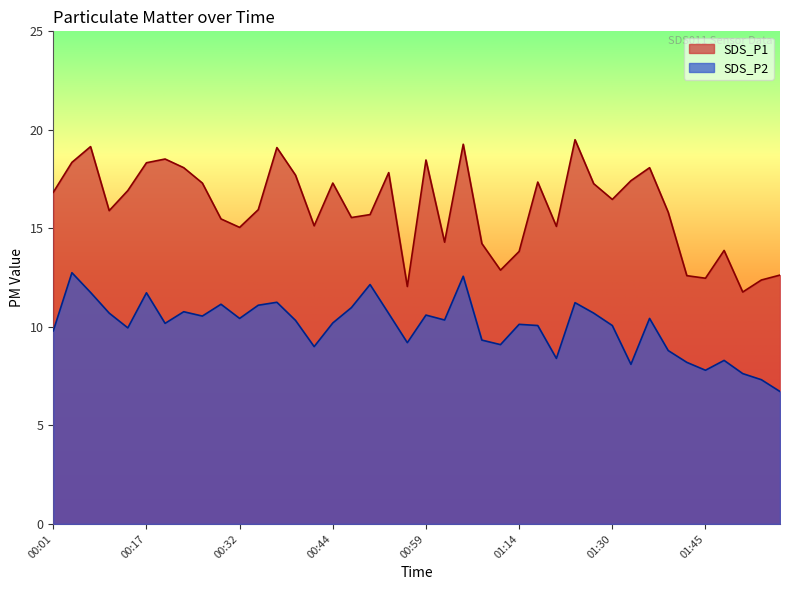

True or false: SDS_P2 and SDS_P1 cross at least once.

False